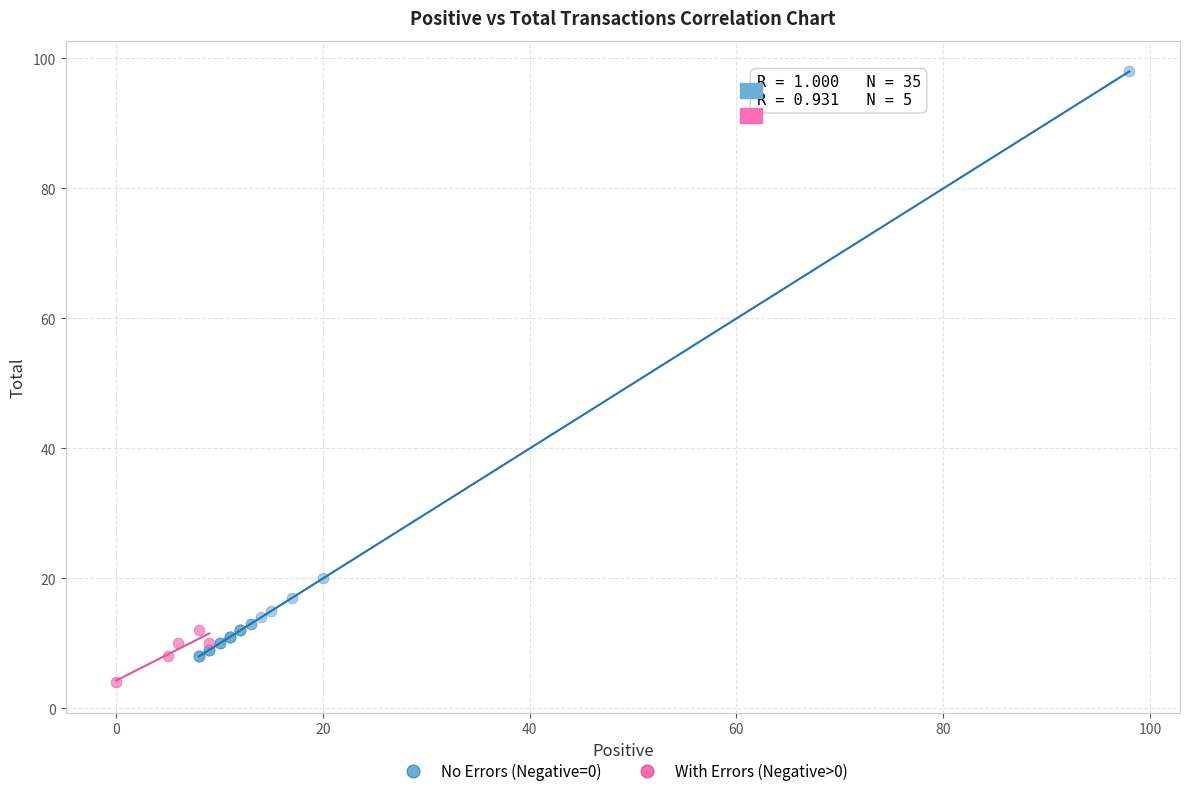

Which series has the largest Y range (max minus min)?

No Errors (Negative=0)